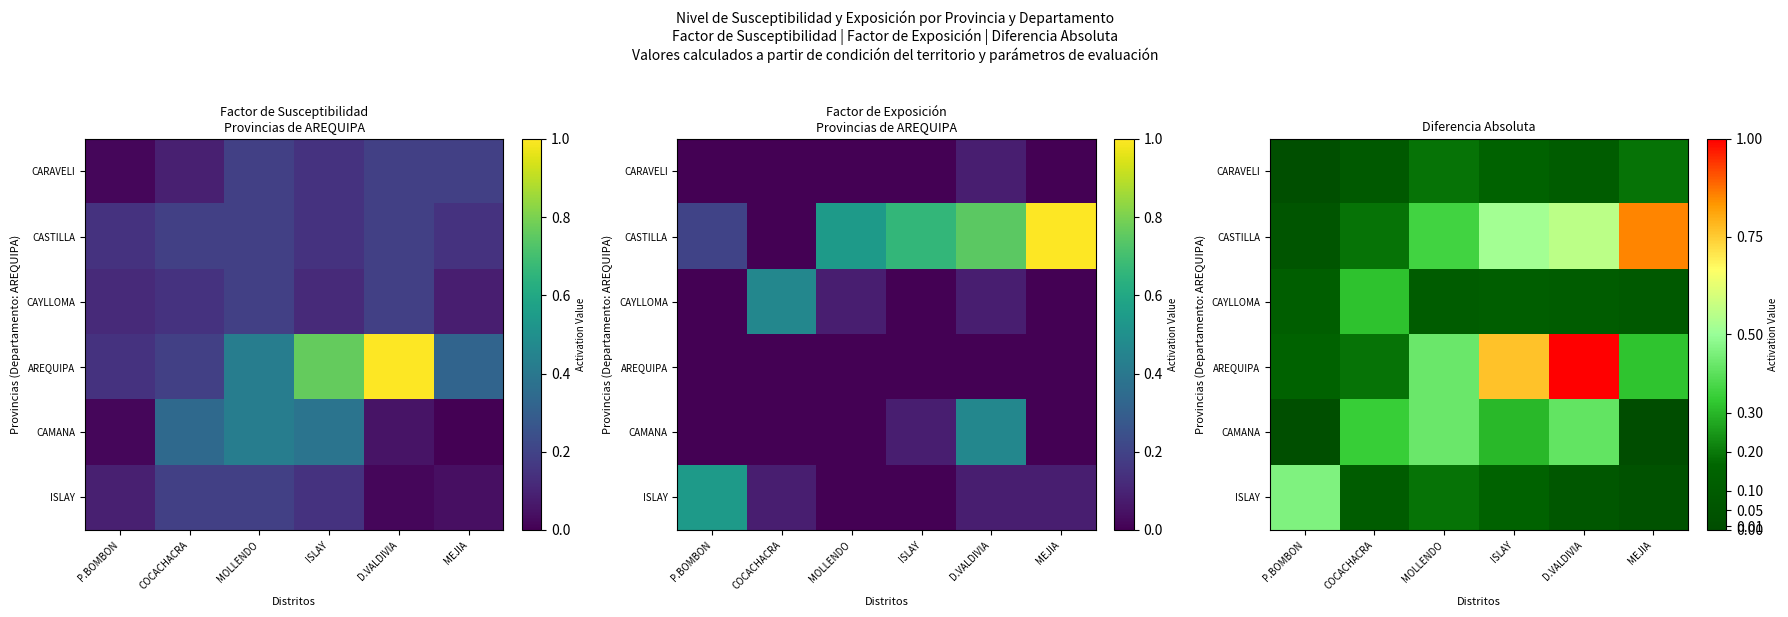

What is the average value of the CAMANA series?

0.2